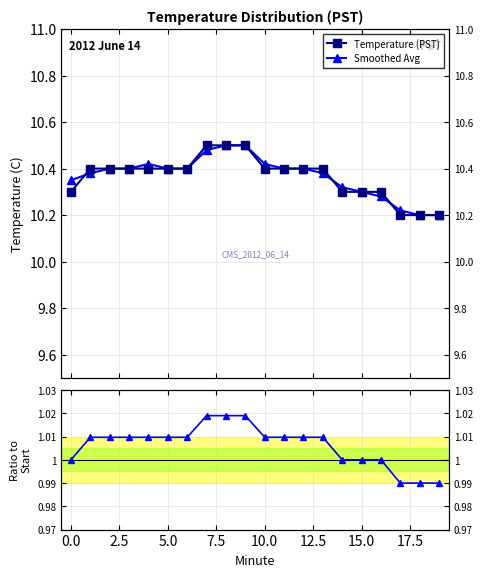

At how many categories does at least one series exceed 4?

20